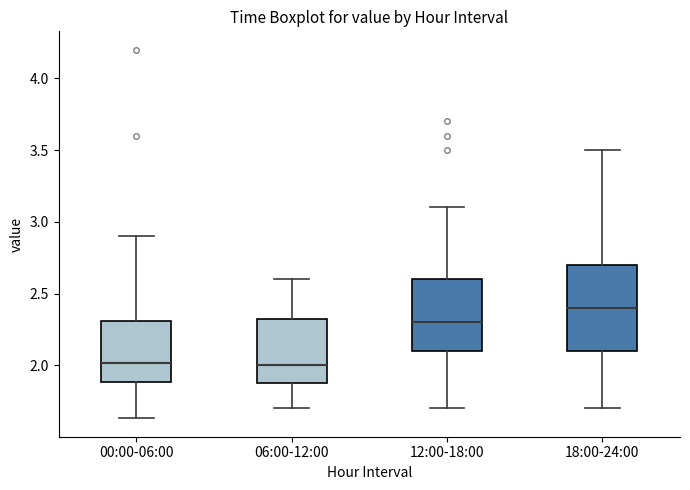

Reading left to right, read every box against the y-axis: the position of its median line, the range the box covers, and the ends of its whiskers. The values are not printed on the chart, so give them approximately, as read against the axis.

00:00-06:00: median 2.00, box 1.90 to 2.30, whiskers 1.65 to 2.90
06:00-12:00: median 2.00, box 1.90 to 2.35, whiskers 1.70 to 2.60
12:00-18:00: median 2.30, box 2.10 to 2.60, whiskers 1.70 to 3.10
18:00-24:00: median 2.40, box 2.10 to 2.70, whiskers 1.70 to 3.50